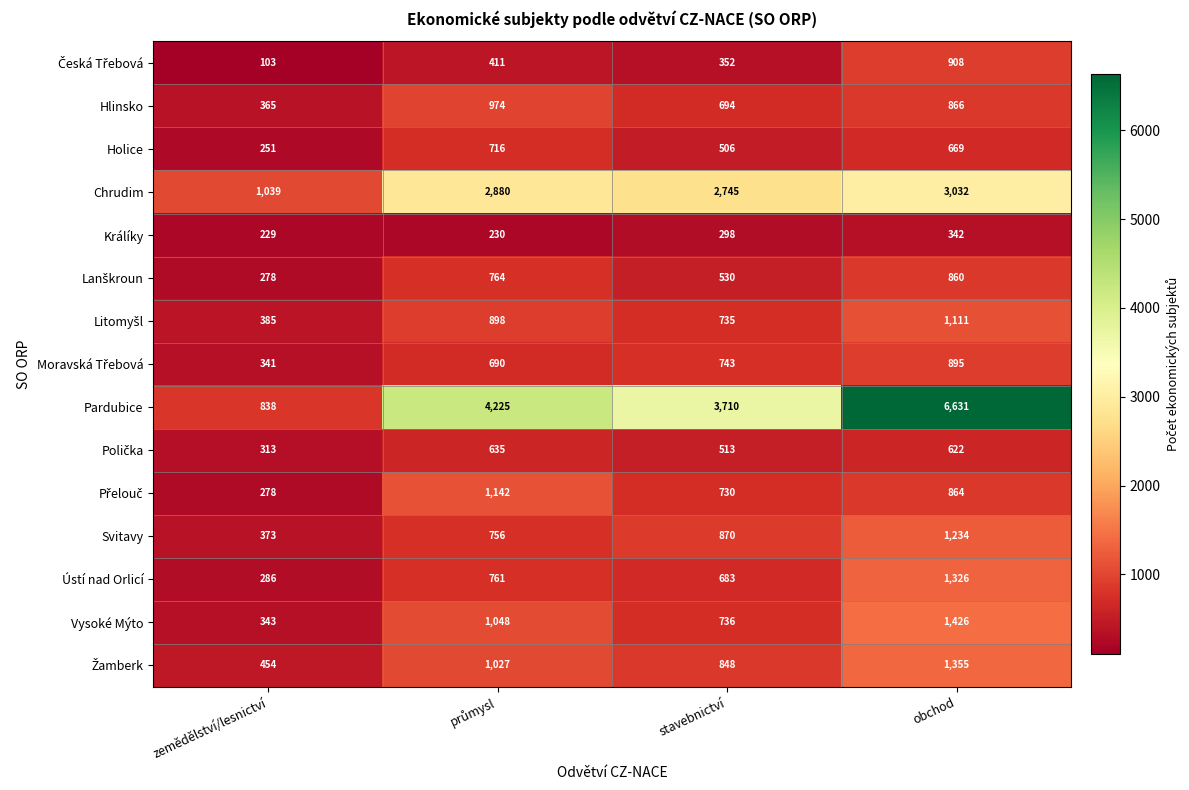

Which label corresponds to the smallest value in the chart?

zemědělství/lesnictví